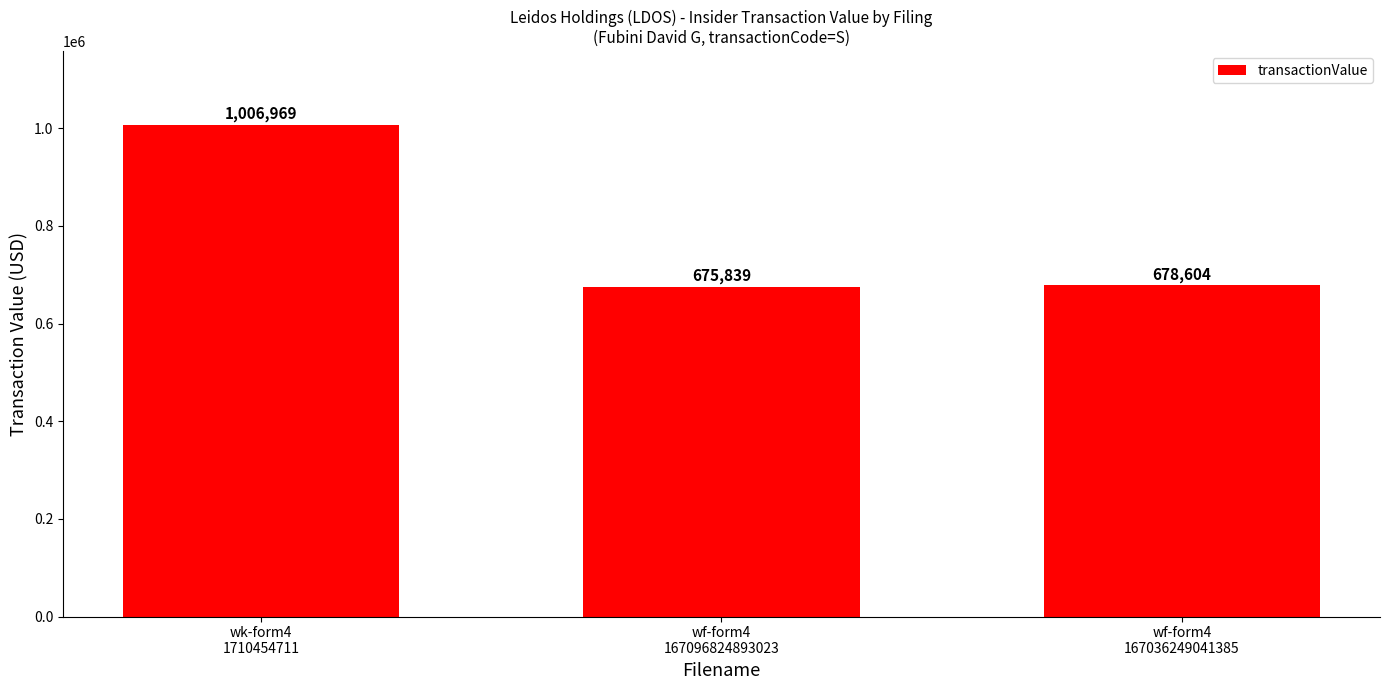

Reading right to left, what are all the values shown in this chart?

wf-form4
167036249041385=678604	wf-form4
167096824893023=675839	wk-form4
1710454711=1006969